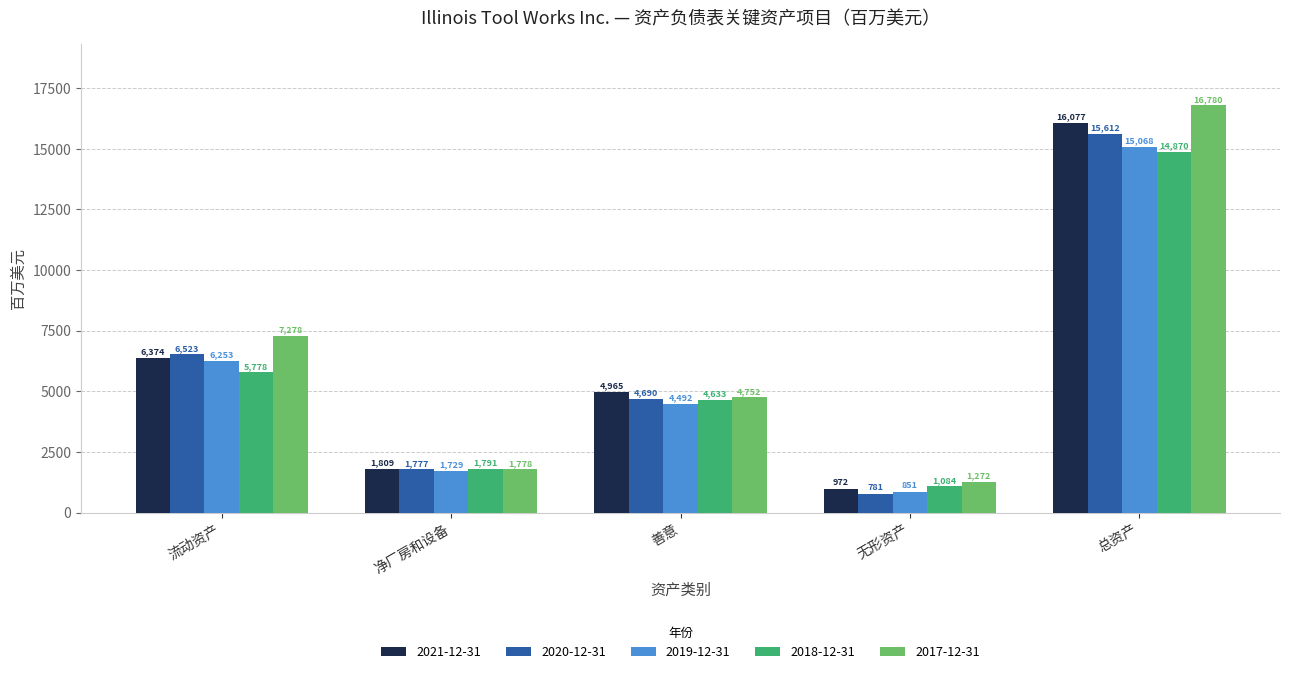

Reading left to right, transcribe all the data shown in this chart.

2021-12-31: 流动资产=6374	净厂房和设备=1809	善意=4965	无形资产=972	总资产=16077
2020-12-31: 流动资产=6523	净厂房和设备=1777	善意=4690	无形资产=781	总资产=15612
2019-12-31: 流动资产=6253	净厂房和设备=1729	善意=4492	无形资产=851	总资产=15068
2018-12-31: 流动资产=5778	净厂房和设备=1791	善意=4633	无形资产=1084	总资产=14870
2017-12-31: 流动资产=7278	净厂房和设备=1778	善意=4752	无形资产=1272	总资产=16780